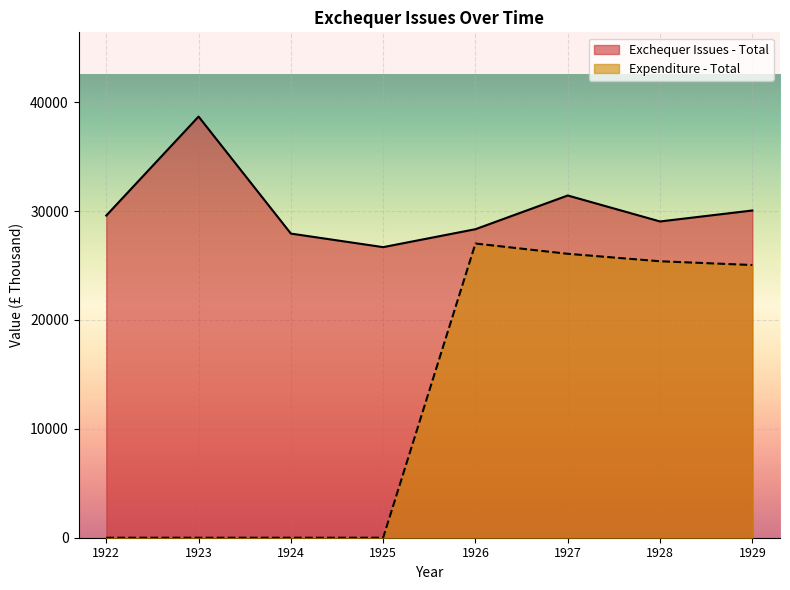

Does the chart display data point markers on the line(s)?

No